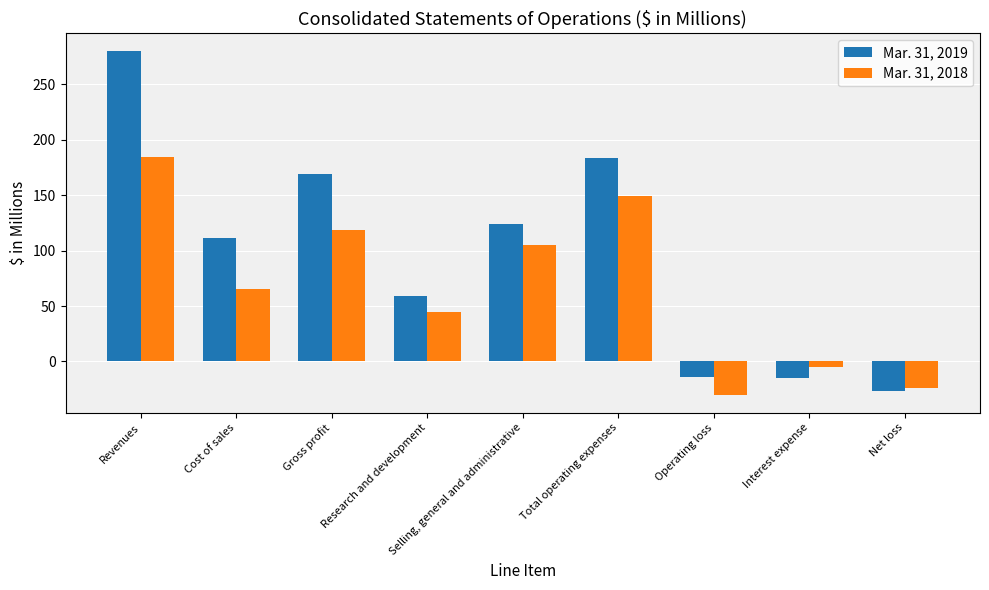

The Mar. 31, 2019 series shows 280.5 at Revenues. True or false?

True